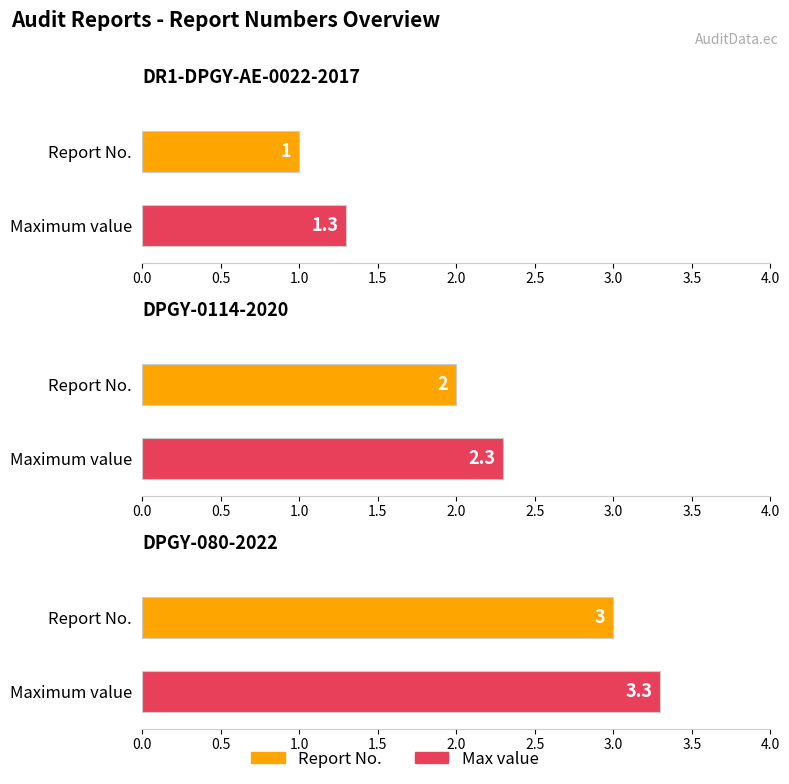

Rank the categories by value from lowest to highest.

DR1-DPGY-AE-0022-2017, DPGY-0114-2020, DPGY-080-2022